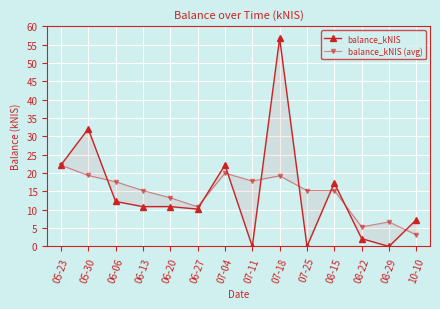

Reading left to right, transcribe all the data shown in this chart.

balance_kNIS: 22.2	32.0	12.2	10.8	10.9	10.2	22.2	0.0	56.7	0.0	17.3	2.1	0.0	7.3
balance_kNIS (avg): 22.2	19.3	17.6	15.2	13.3	10.8	20.0	17.8	19.2	15.2	15.2	5.3	6.7	3.1